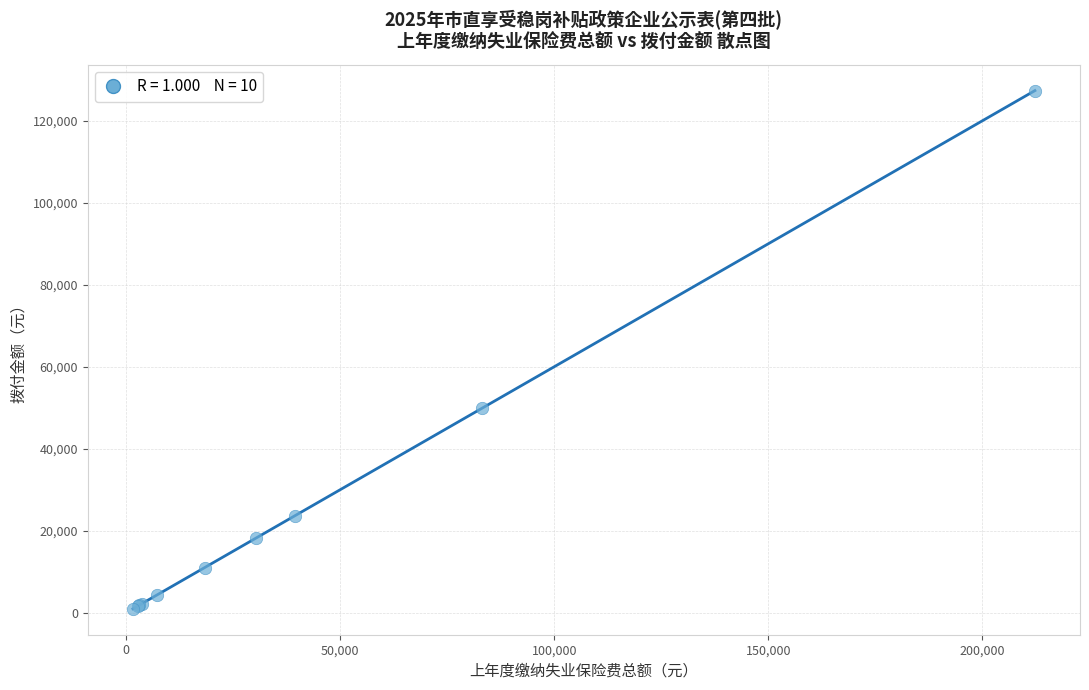

What Y value in the scatter plot is closest to 64141?

49896.3